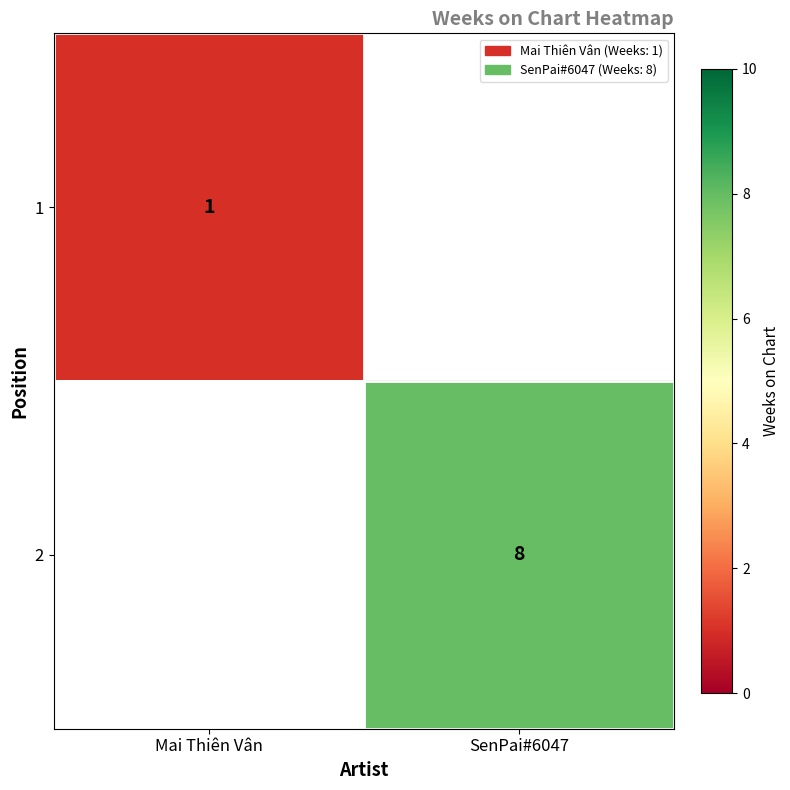

At how many categories does at least one series exceed 6?

1